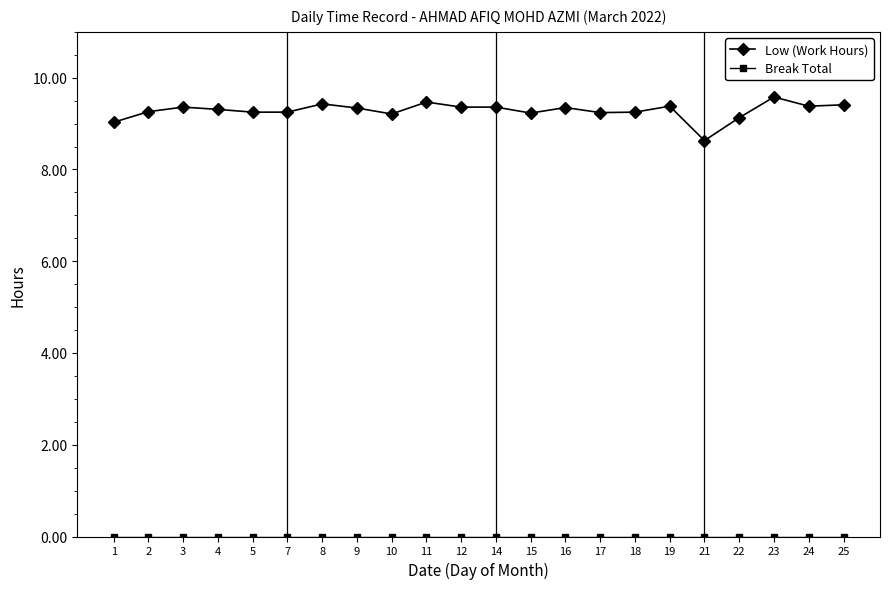

Which series has the widest spread of values?

Low (Work Hours)